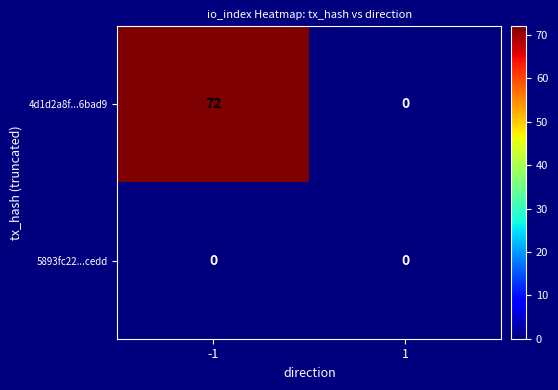

At which category is the sum across all series the highest?

-1